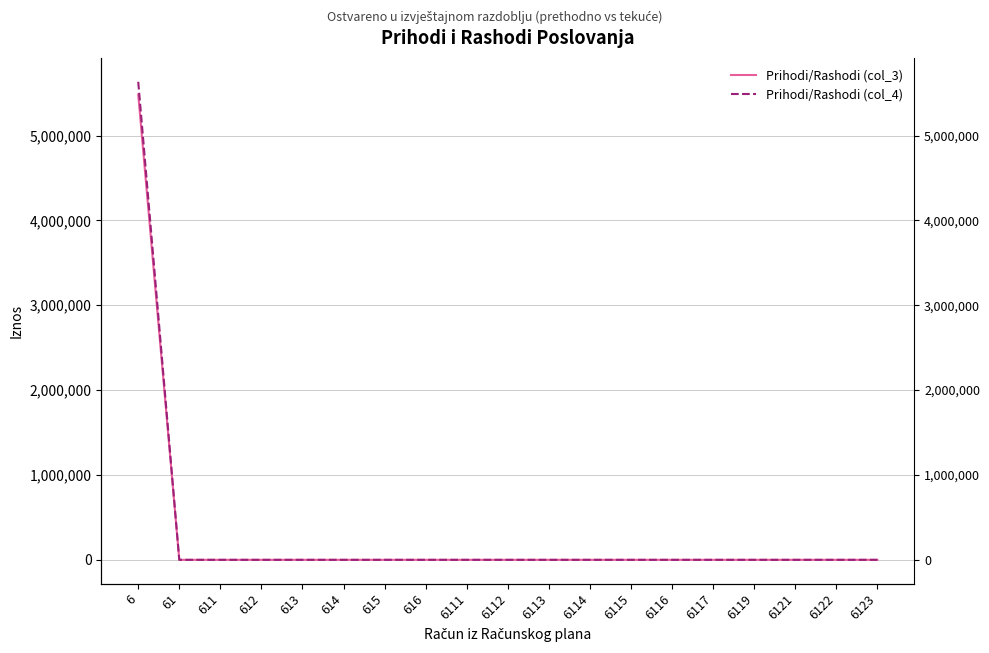

Which category has the highest value in the Prihodi/Rashodi (col_3) series?

6